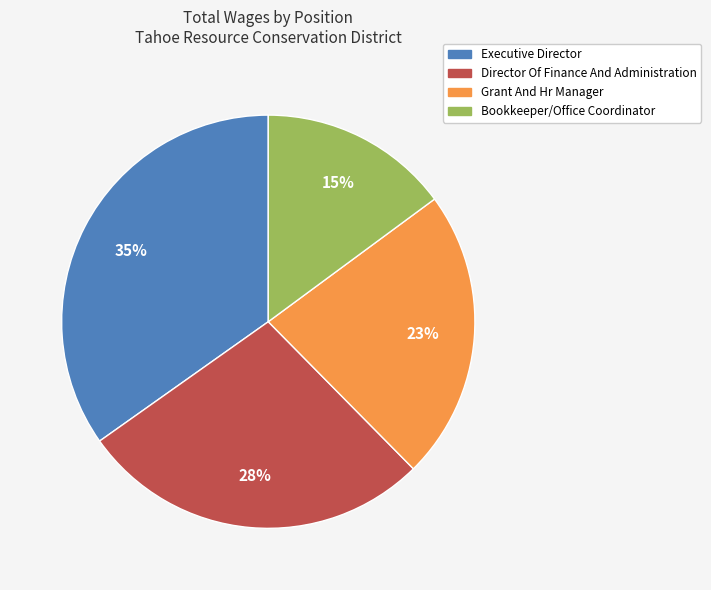

To the nearest percent, what percentage of the pie is Bookkeeper/Office Coordinator?

15%